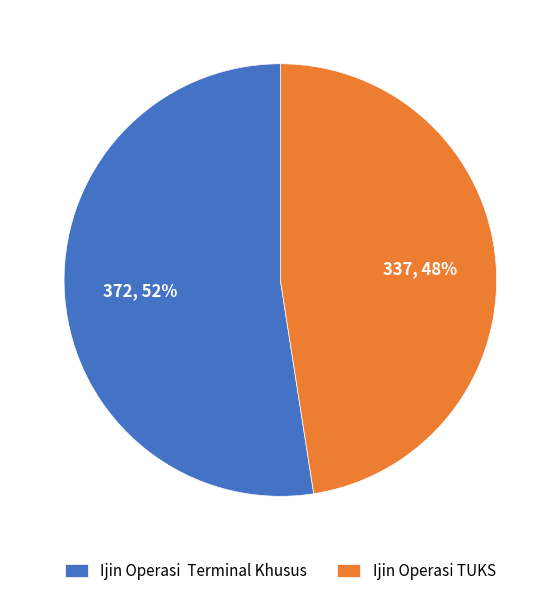

How many segments does this pie chart have?

2